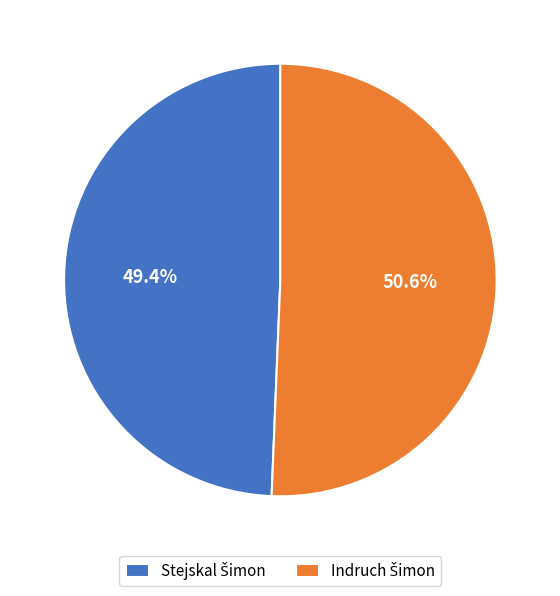

Does any single category account for the majority?

Yes